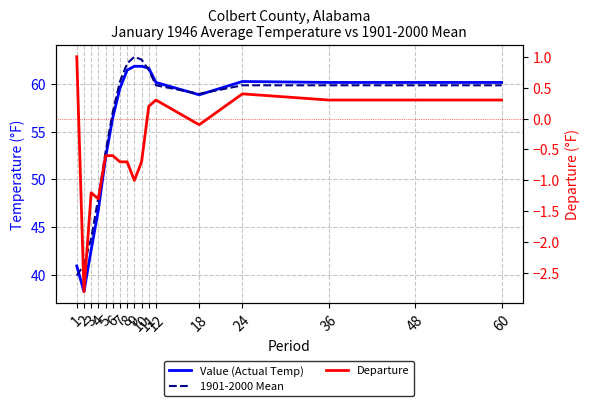

Which category has the highest value in the 1901-2000 Mean series?

9